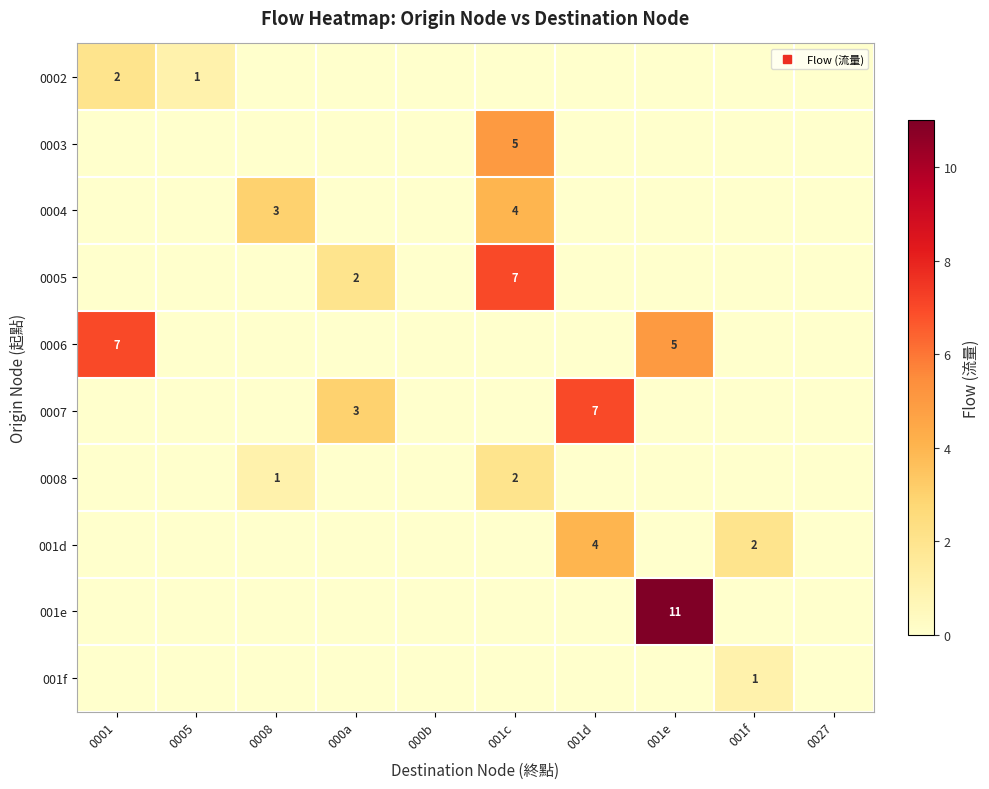

Is it true that 0002 equals -1 at 0008?

False